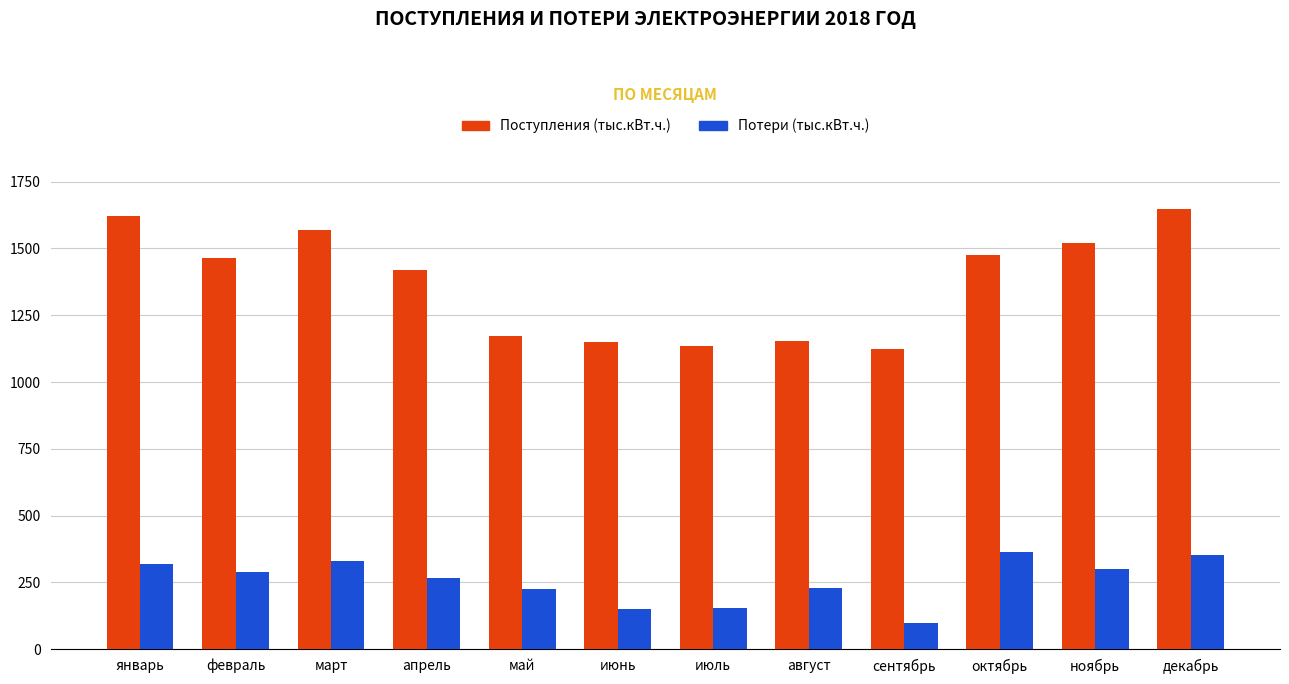

What value does the Потери (тыс.кВт.ч.) series have at февраль?

289.9